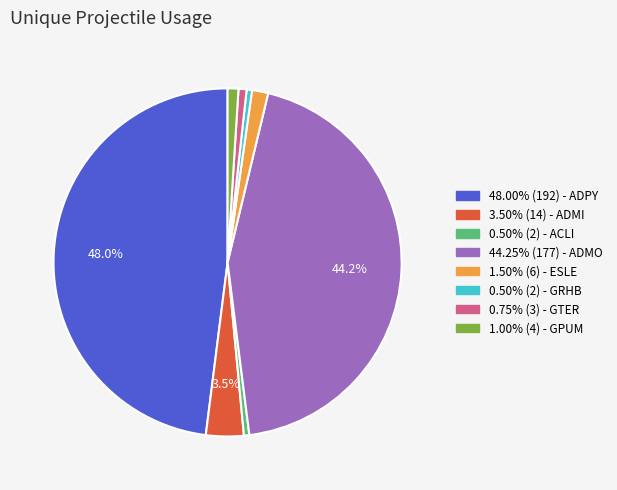

How many segments does this pie chart have?

8